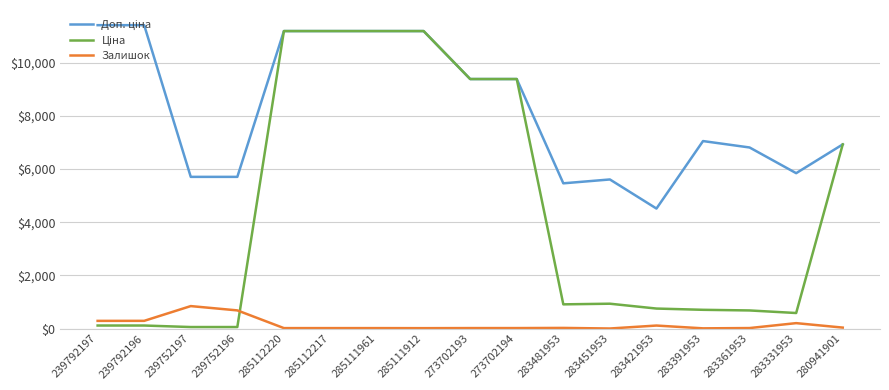

The Залишок series shows 1357.5 at 239752197. True or false?

False